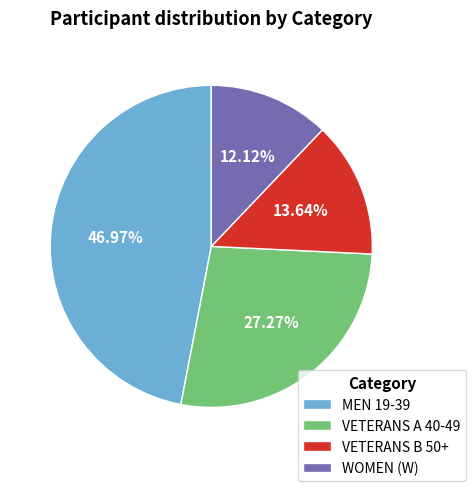

To the nearest percent, what is the combined percentage of VETERANS B 50+ and MEN 19-39?

61%